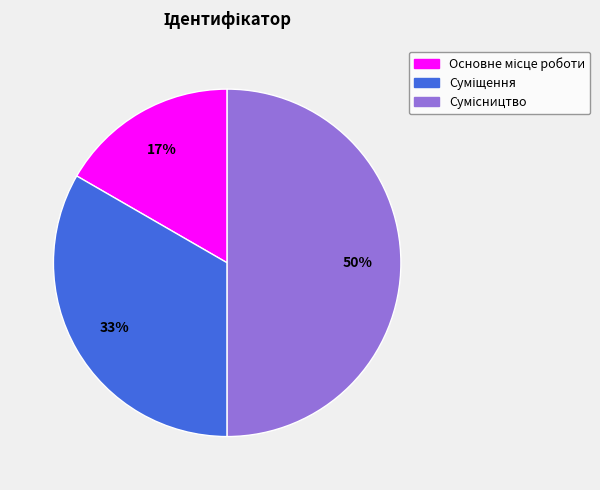

To the nearest percent, what is the difference between the largest and smallest slice percentages?

33%